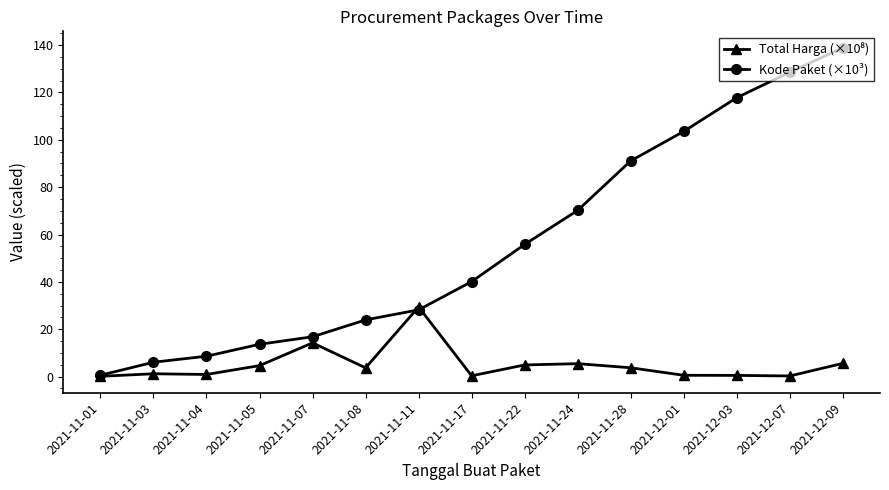

How many lines are shown in the chart?

2